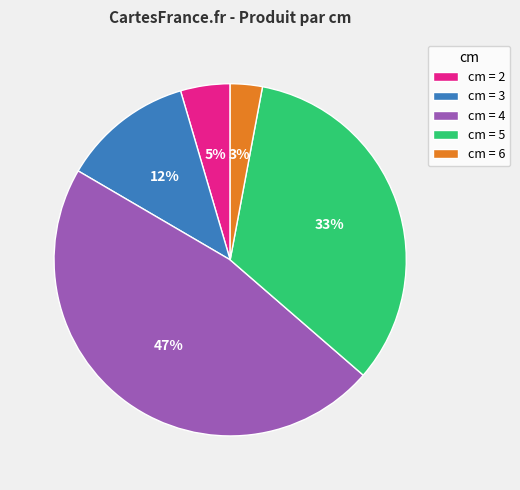

To the nearest percent, what is the average slice percentage?

20%